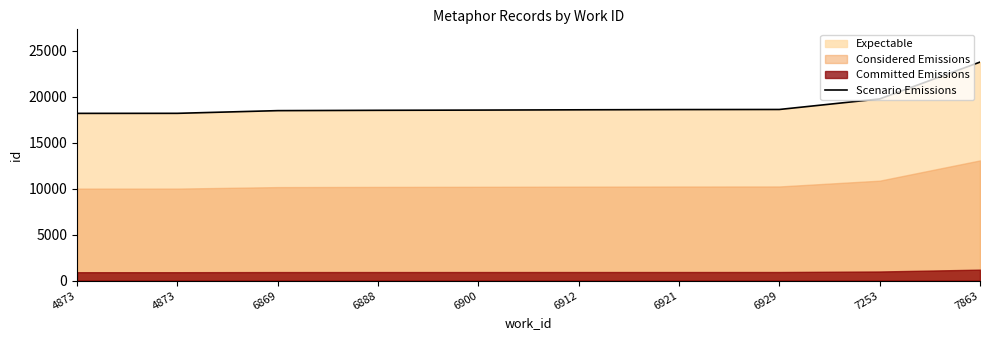

What is the value of the 7th point from the left?

18603